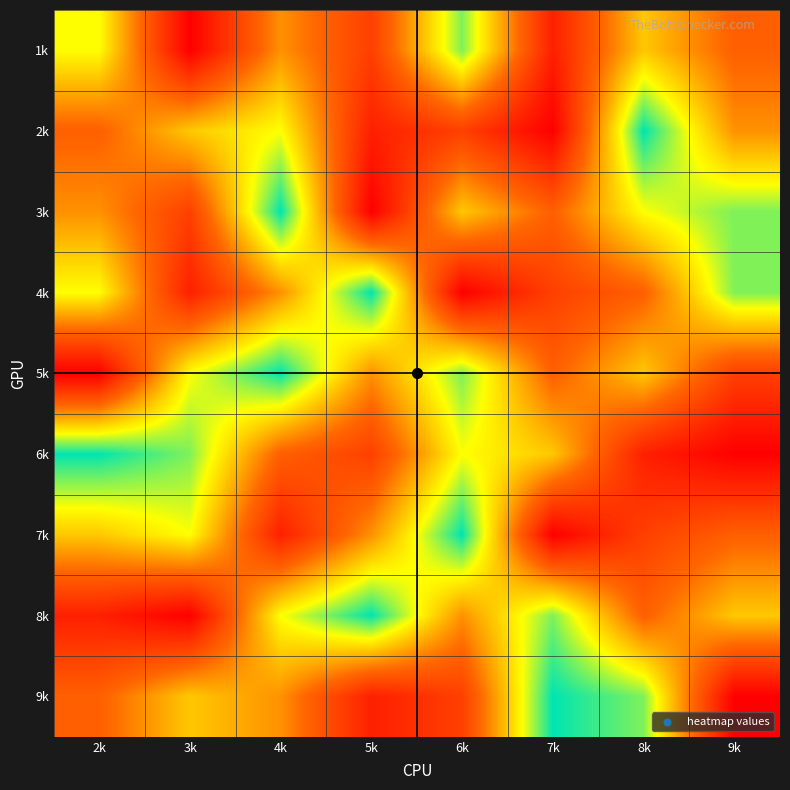

Count the number of categories in the chart.

8